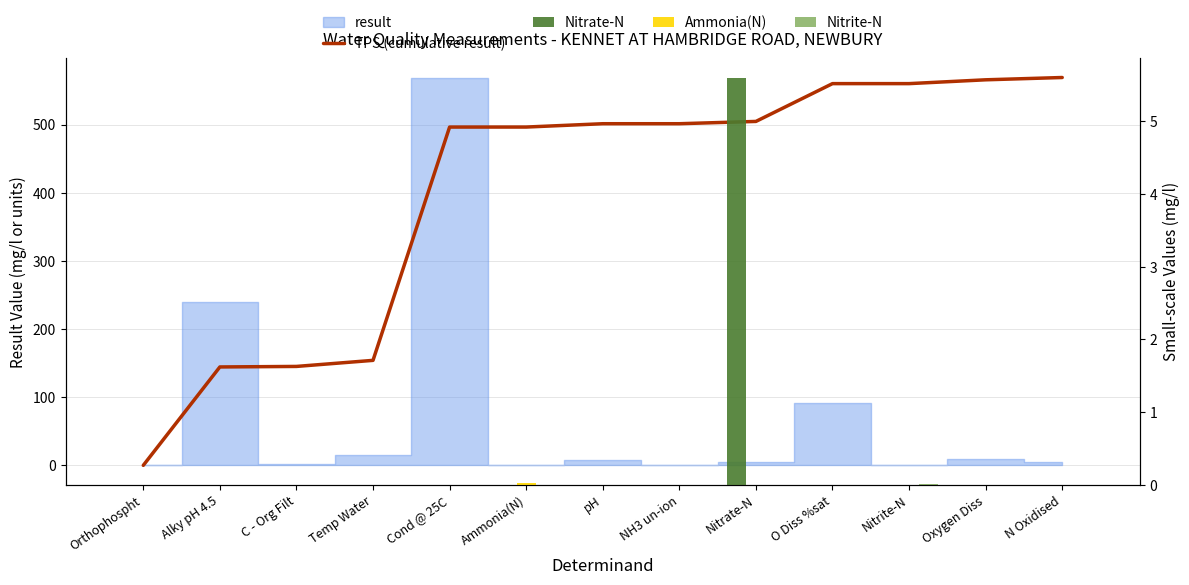

Which category has the lowest value in the Ammonia(N) series?

Orthophospht